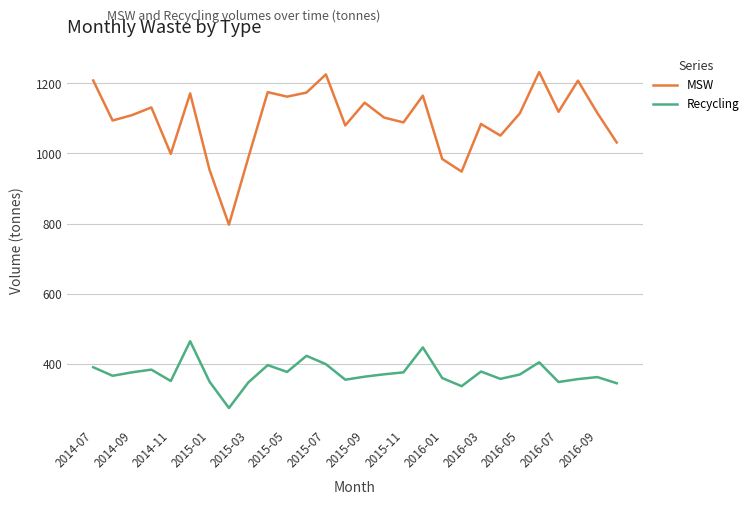

What is the minimum value for MSW?

796.7